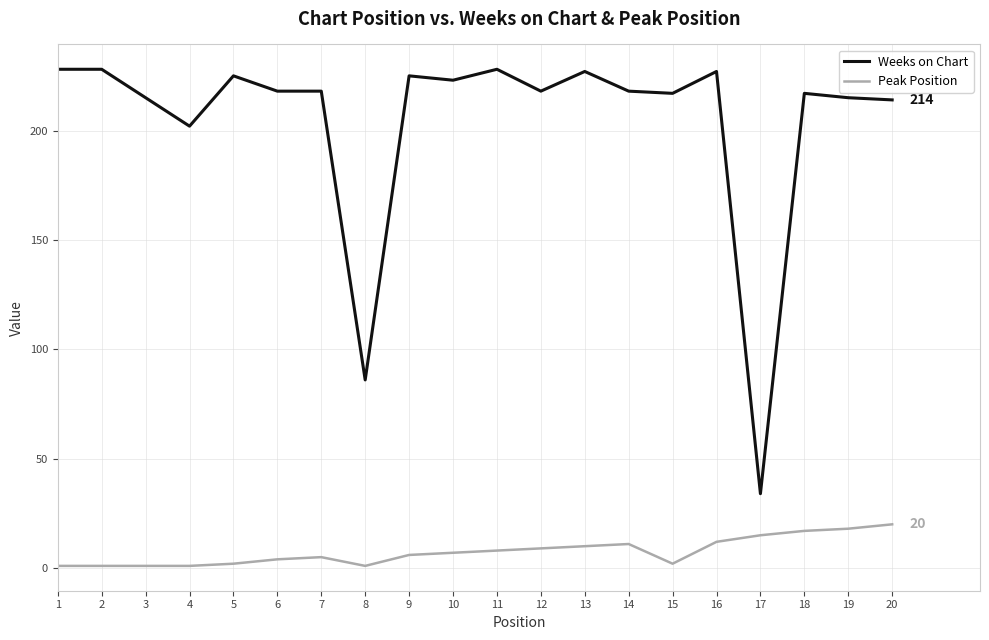

Reading left to right, list all the values displayed in this chart.

Weeks on Chart: 228	228	215	202	225	218	218	86	225	223	228	218	227	218	217	227	34	217	215	214
Peak Position: 1	1	1	1	2	4	5	1	6	7	8	9	10	11	2	12	15	17	18	20